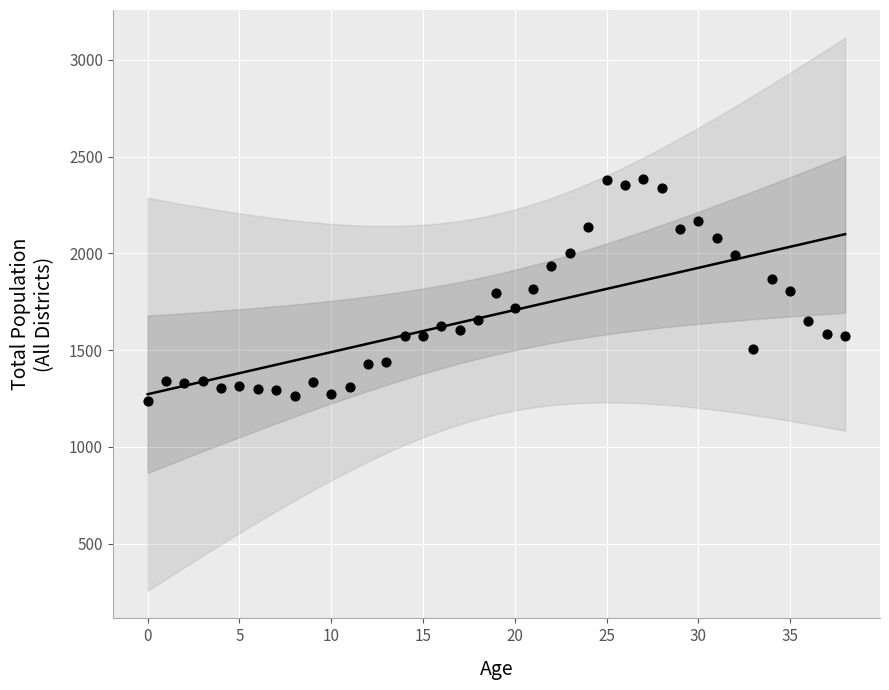

What is the range of Y values (max minus min)?

1149